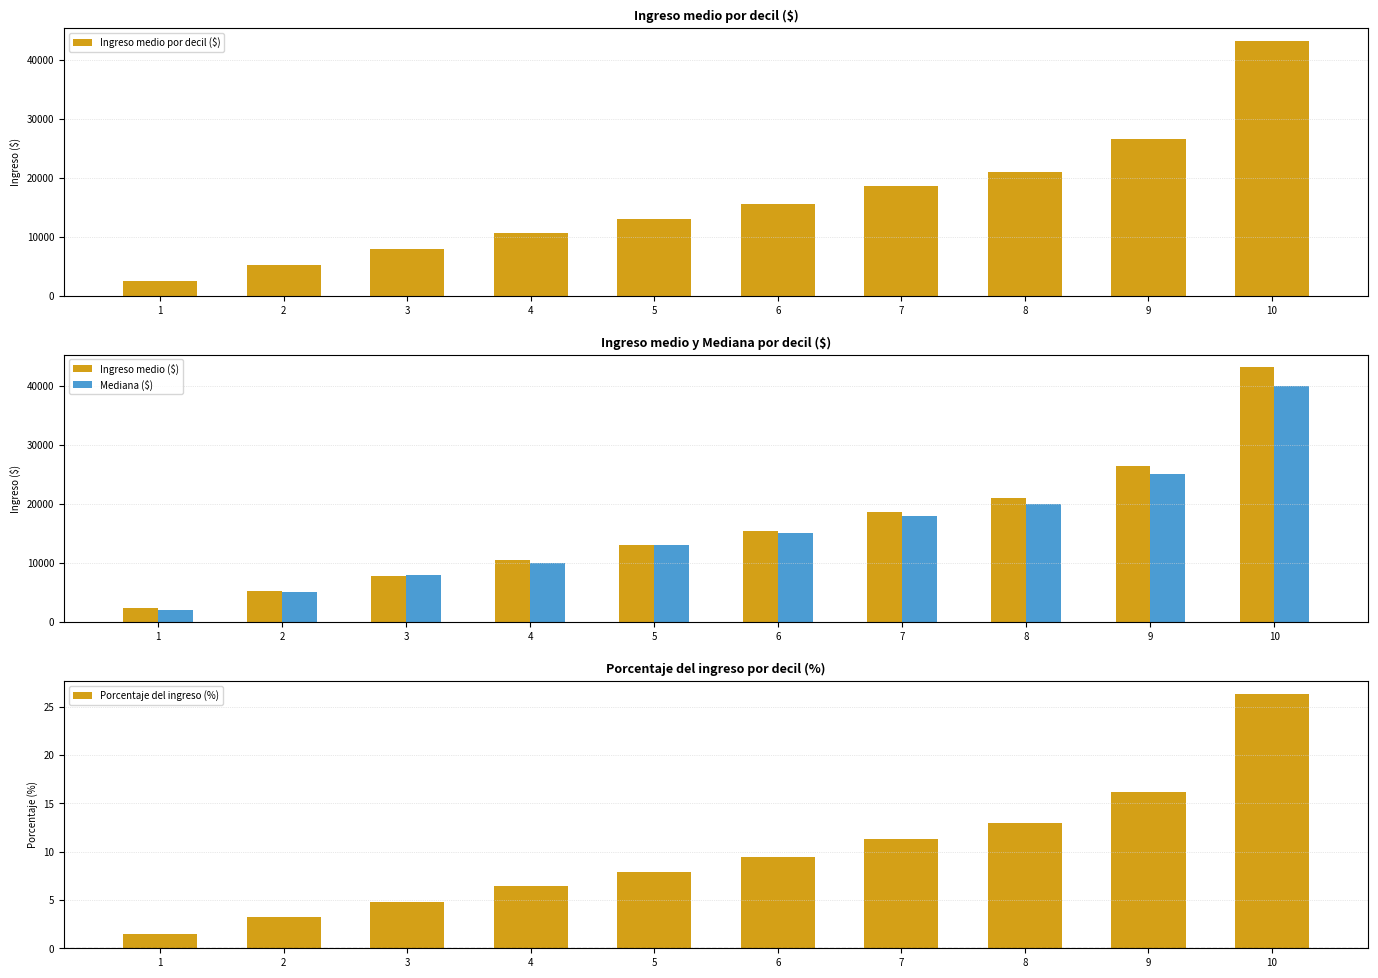

Where is Porcentaje del ingreso (%) nearest to the value 13?

8